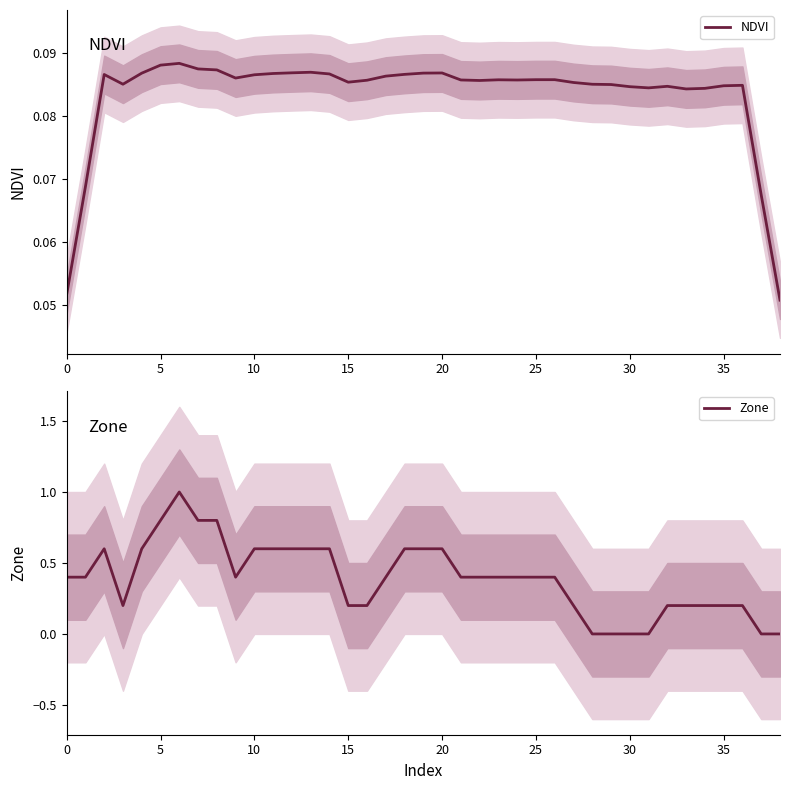

What is the value of the NDVI point at the 21st from the left?

0.1